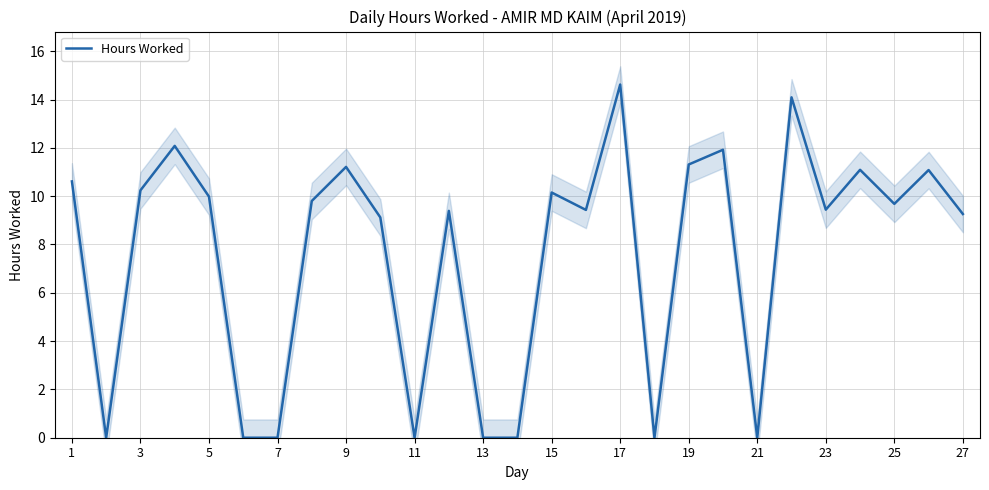

The Hours Worked series shows 11.2 at 9. True or false?

True